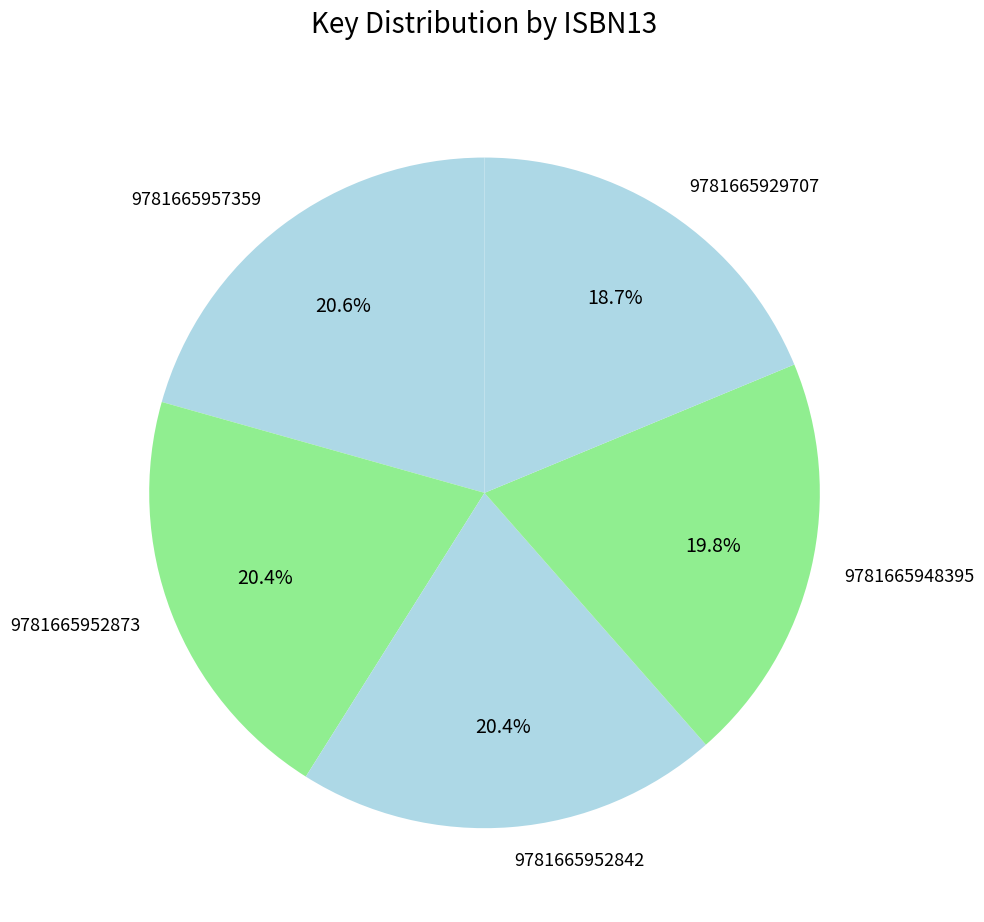

To the nearest percent, what is the difference between the largest and smallest slice percentages?

2%